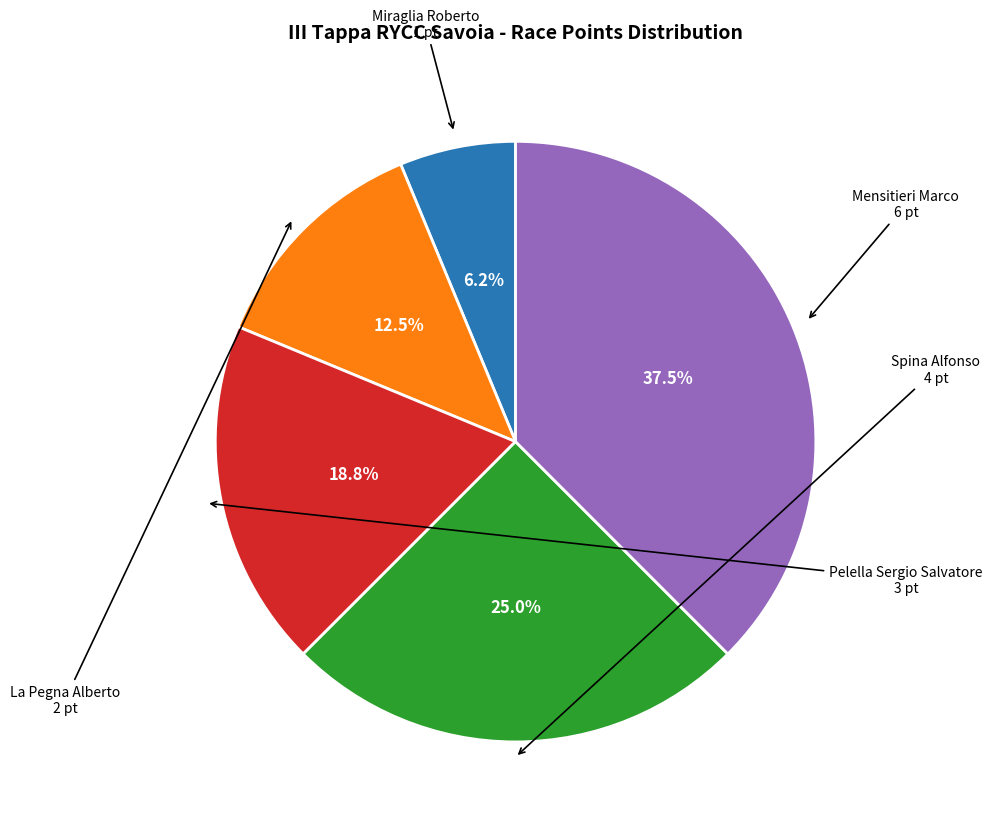

Is there any slice that represents more than half of the pie?

No